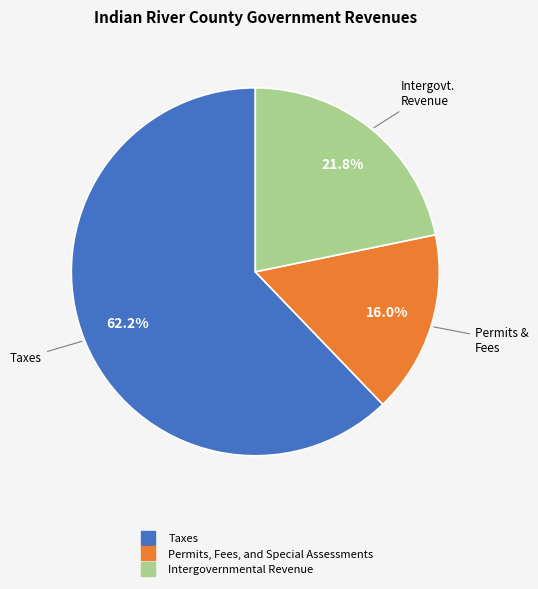

Which category has the smallest portion of the pie?

Permits, Fees, and Special Assessments